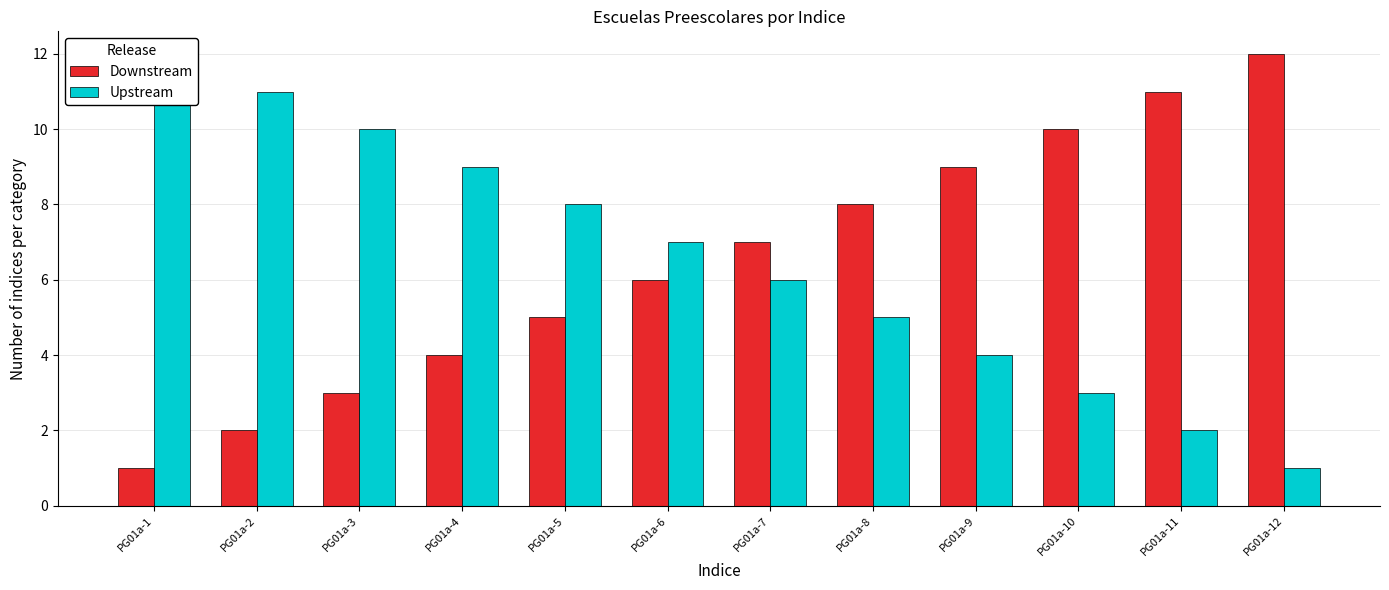

Is it true that Upstream equals 0 at PG01a-12?

False